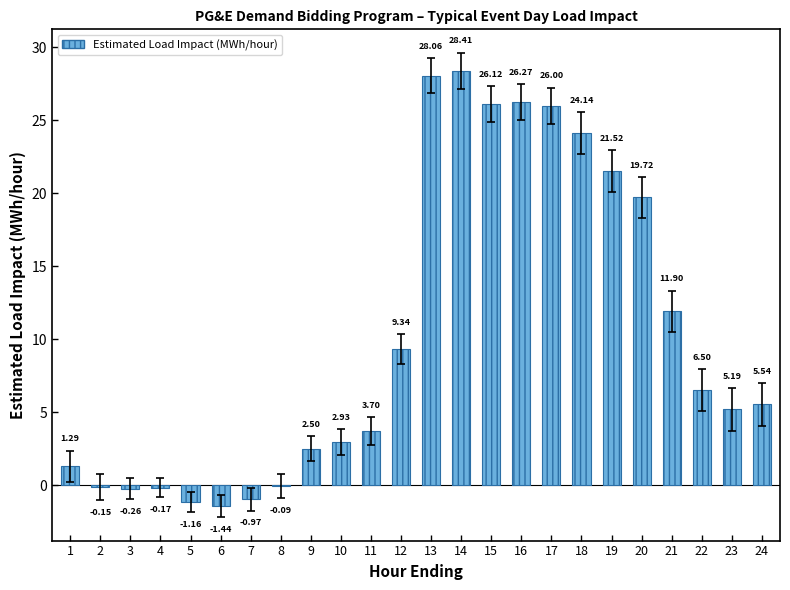

What is the sum of the values at 19 and 13?

49.6